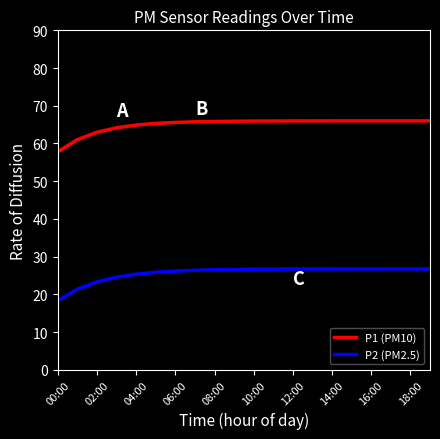

Which series has the largest total across all categories?

P1 (PM10)